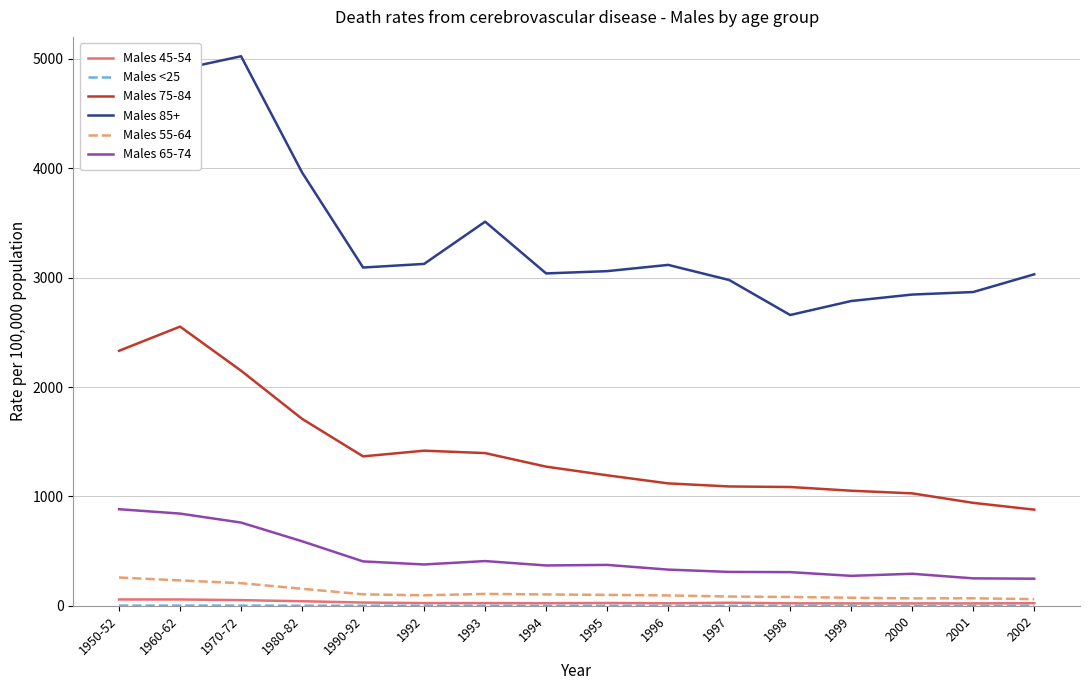

True or false: Males 85+ and Males 75-84 intersect in this chart.

False